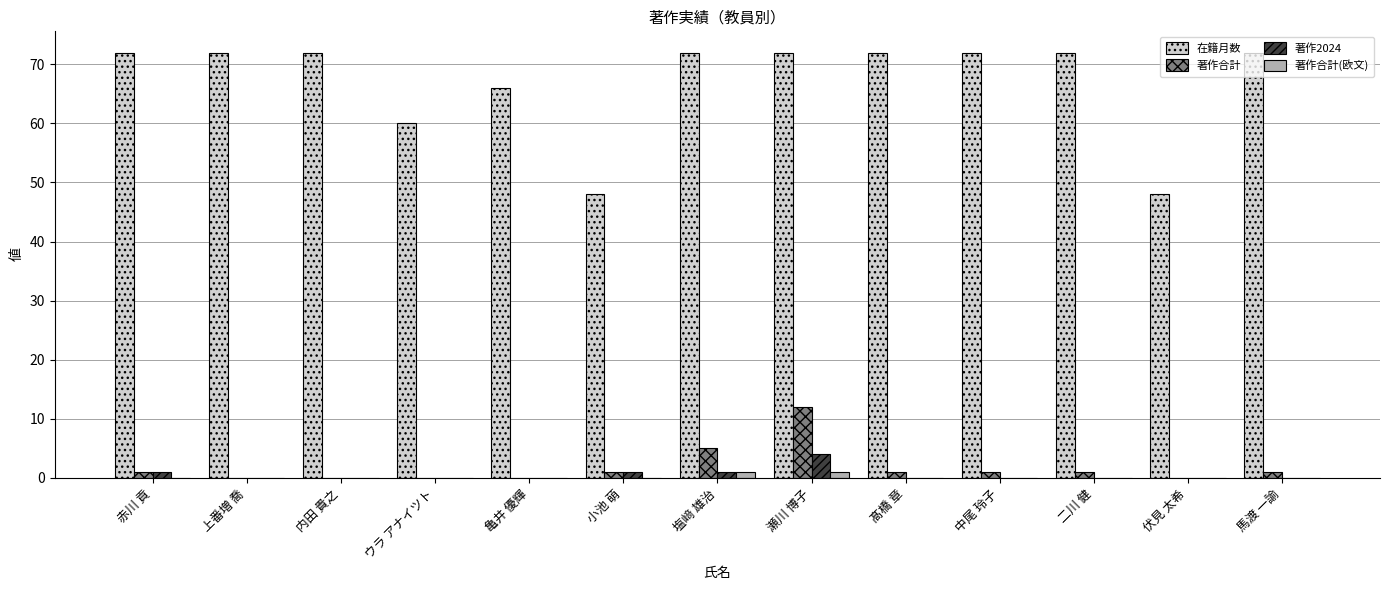

What is the sum of all 著作合計(欧文) values?

2